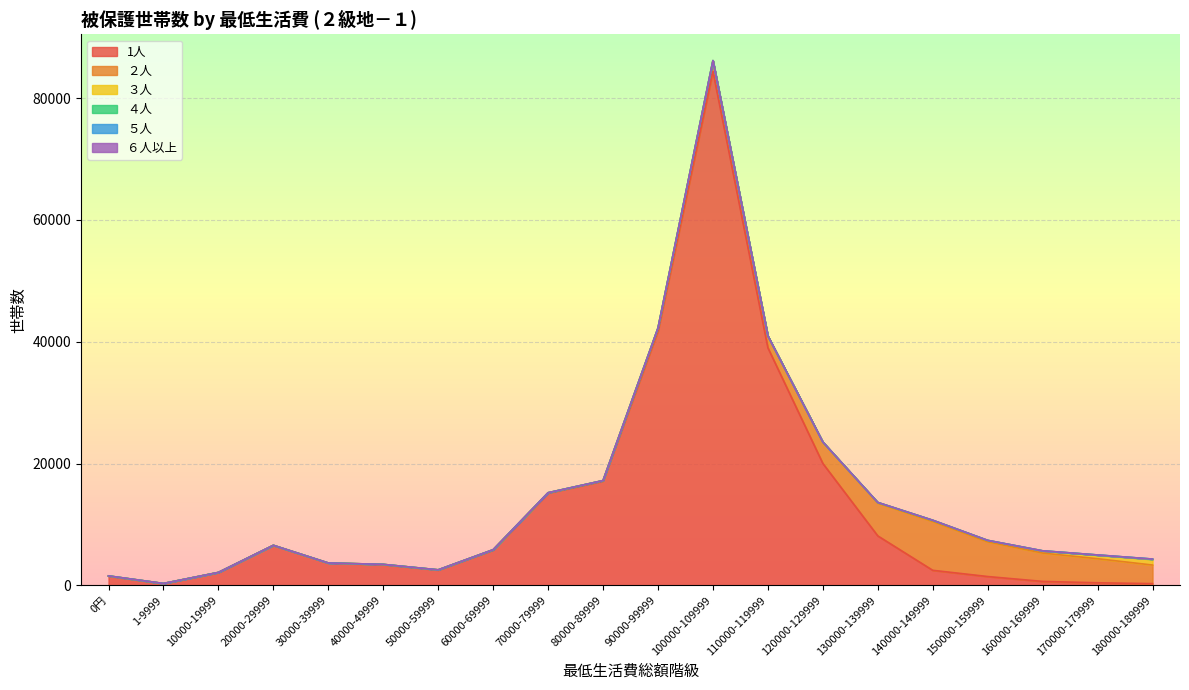

At which category does ５人 reach its first local valley?

30000-39999